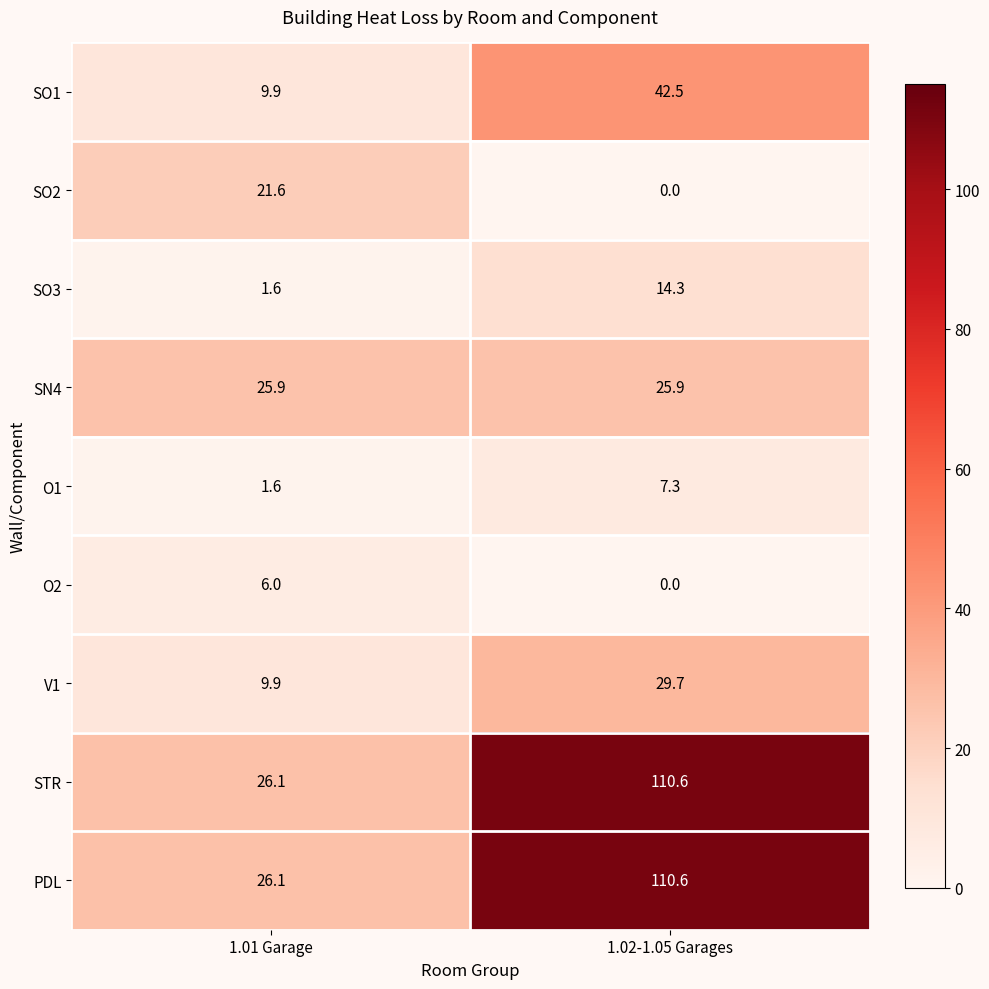

How many data points in O2 are less than 6?

1